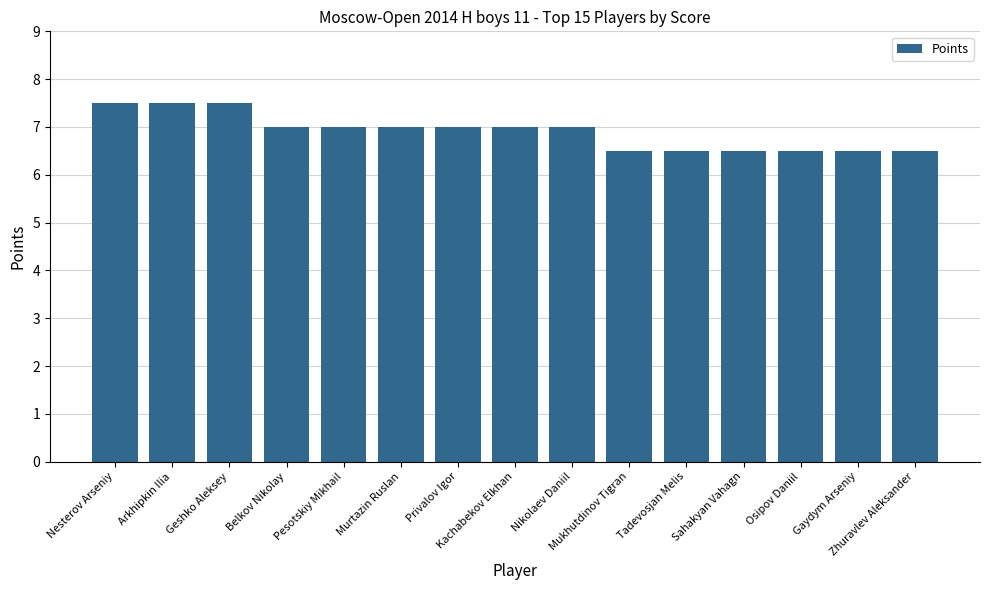

What is the average value?

6.9